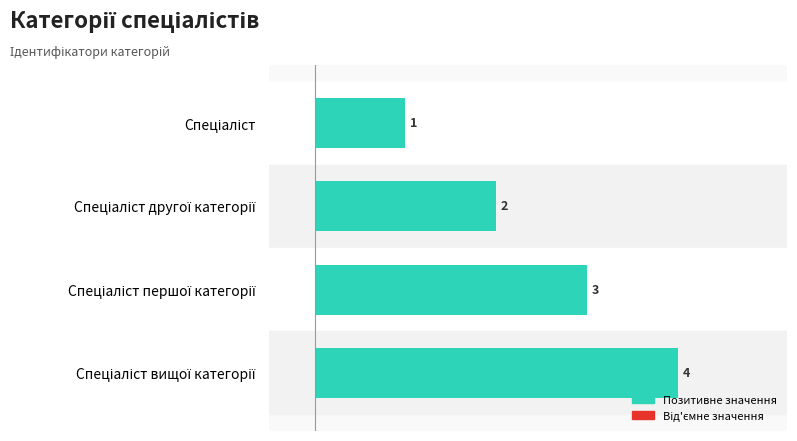

How many values are between 2 and 4?

3